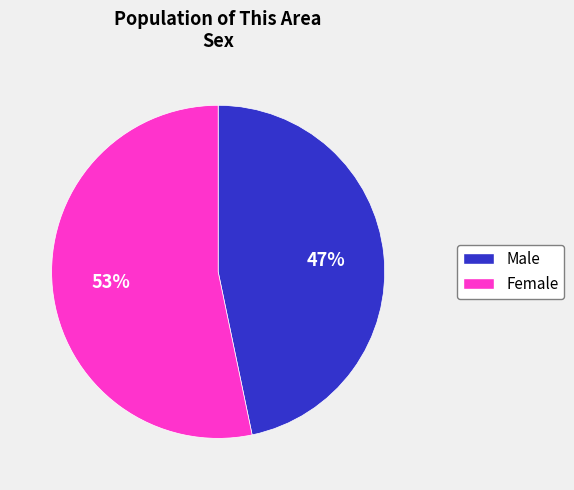

What is the smallest slice in the pie chart?

Male